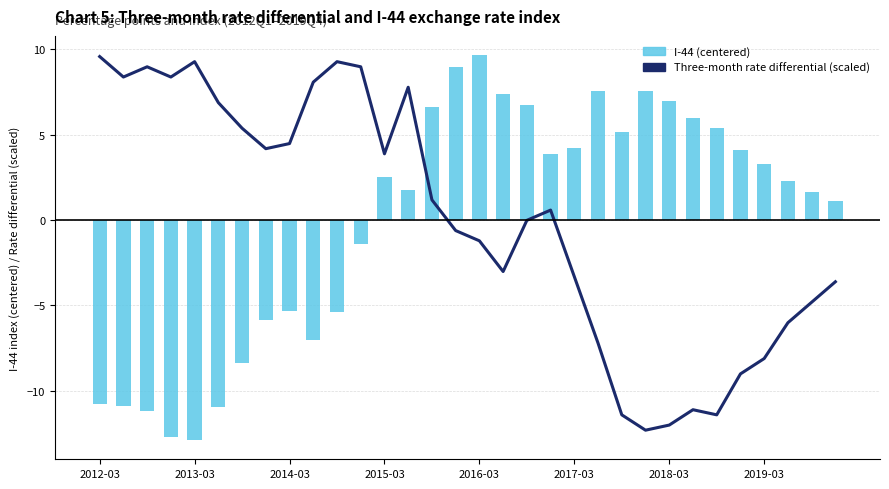

What is the difference between the Three-month rate differential values at 31 and 26?

7.8